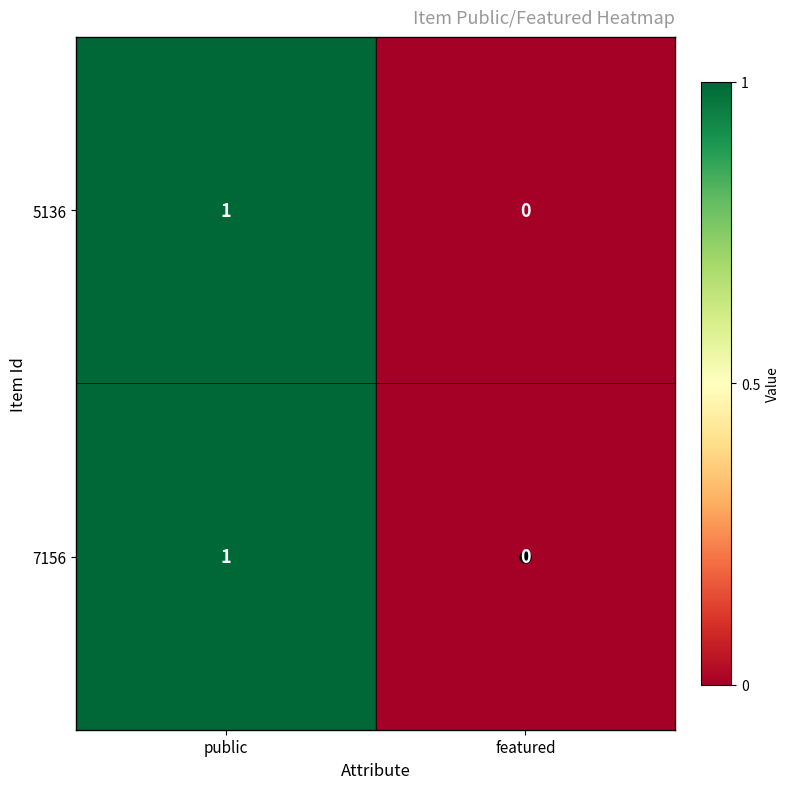

At which label is 5136 closest to 0?

featured